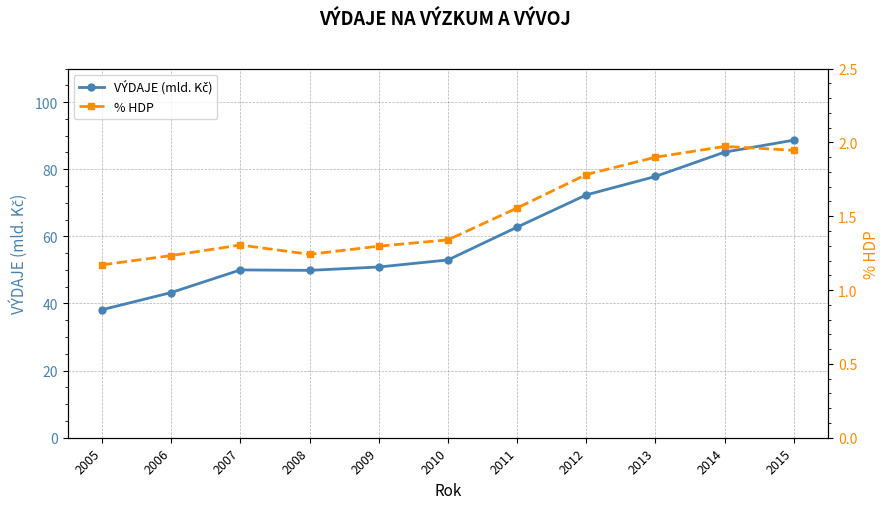

What is the value of the % HDP point at the 7th from the left?

1.6